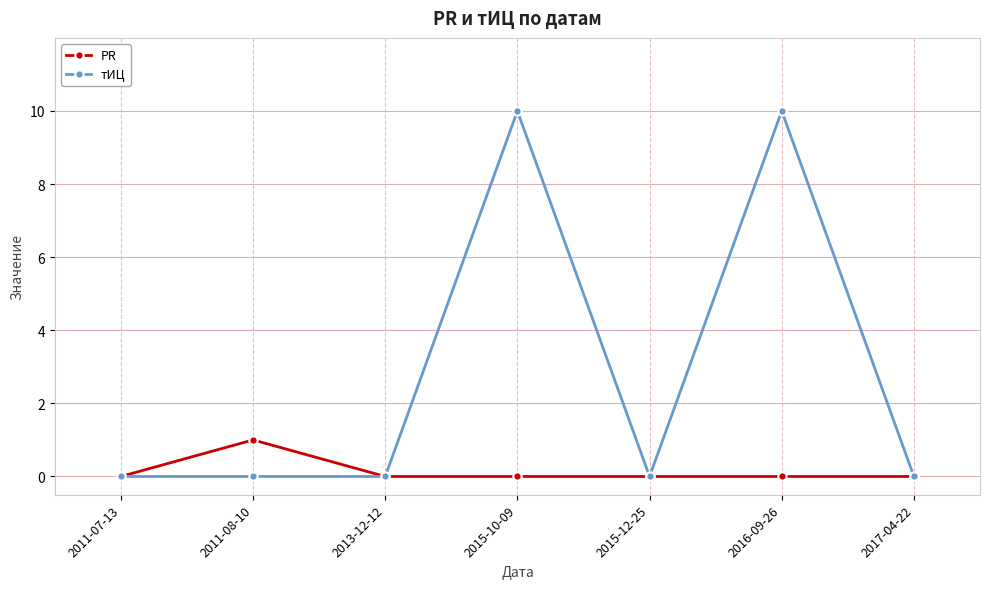

Where is the first local maximum for PR?

2011-08-10